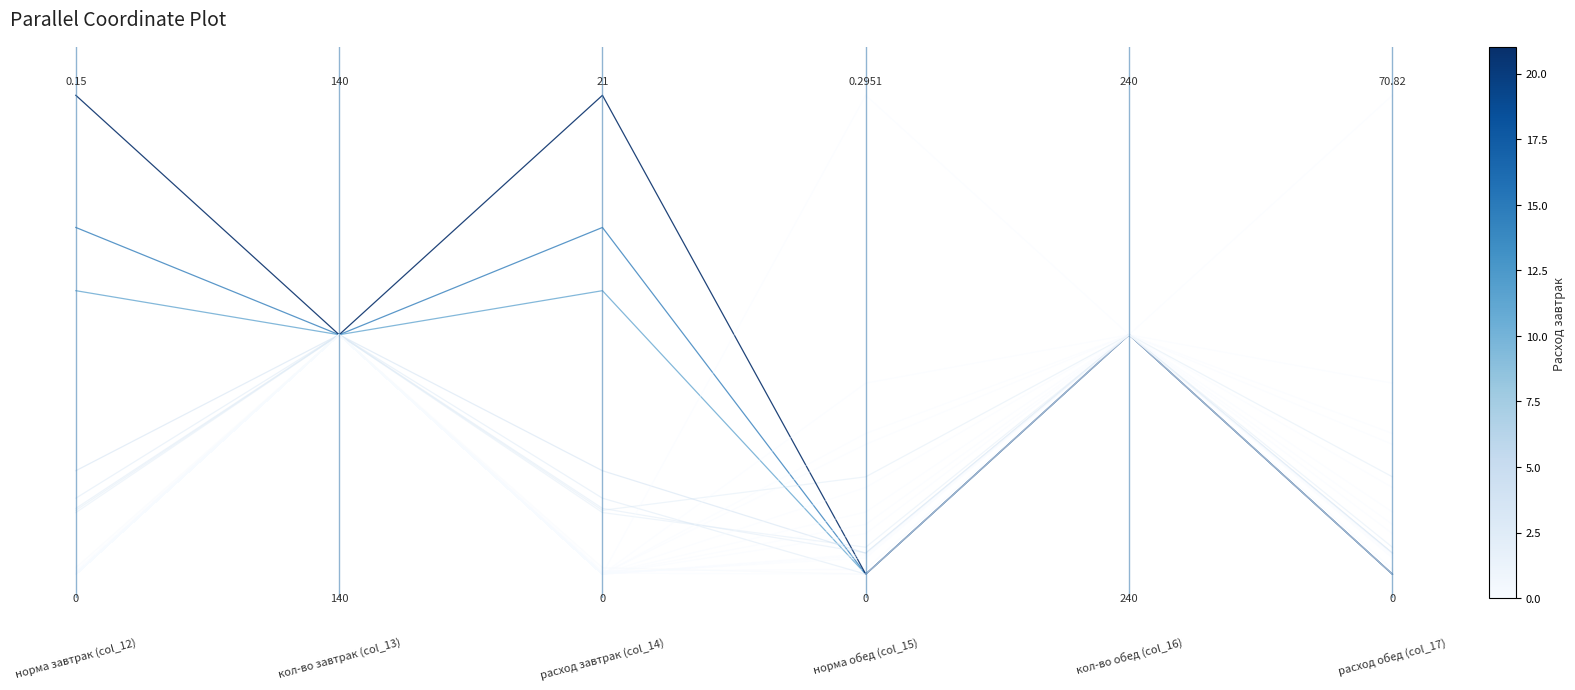

Does the chart display data point markers on the line(s)?

No